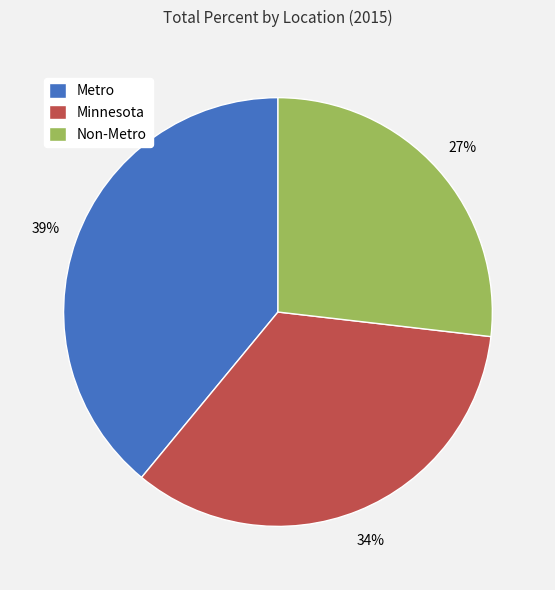

Which category has the smallest portion of the pie?

Non-Metro